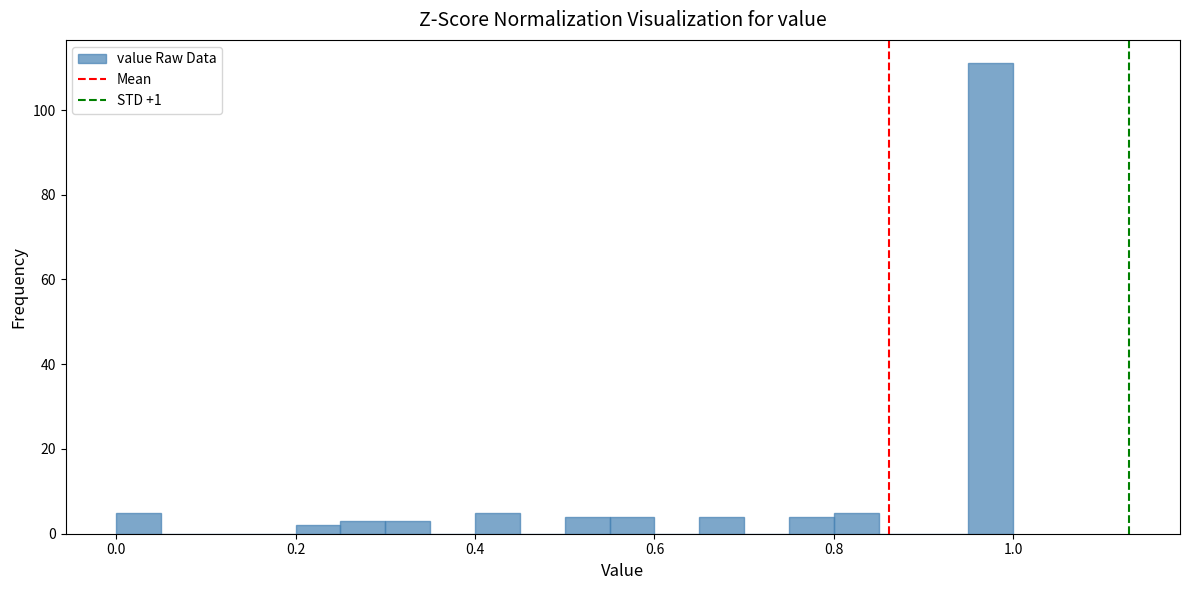

Read against the x-axis, roughly where is the centre of the tallest bar?

0.98